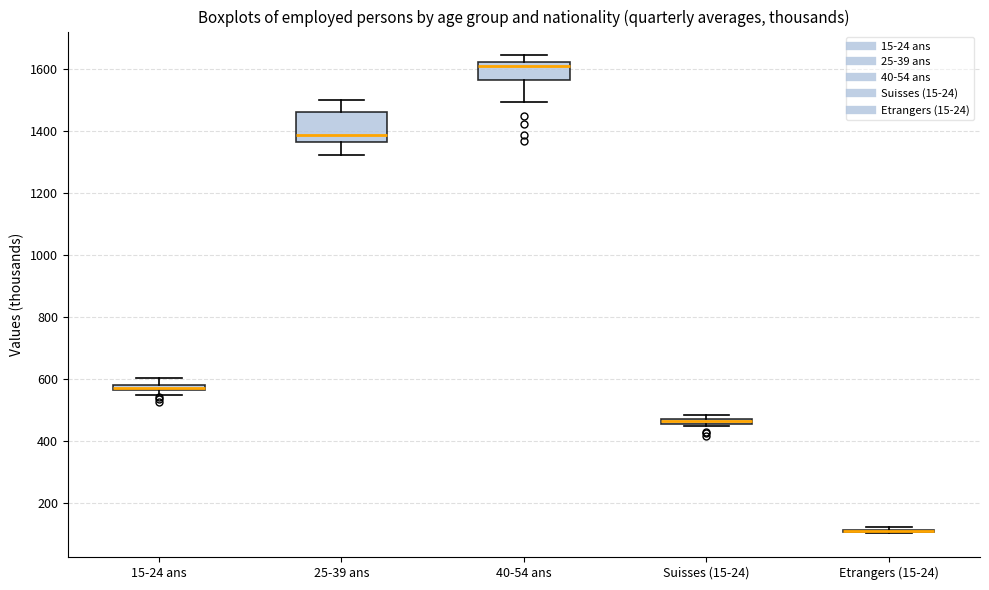

Which box is the tallest, from its lower edge to its upper edge?

25-39 ans